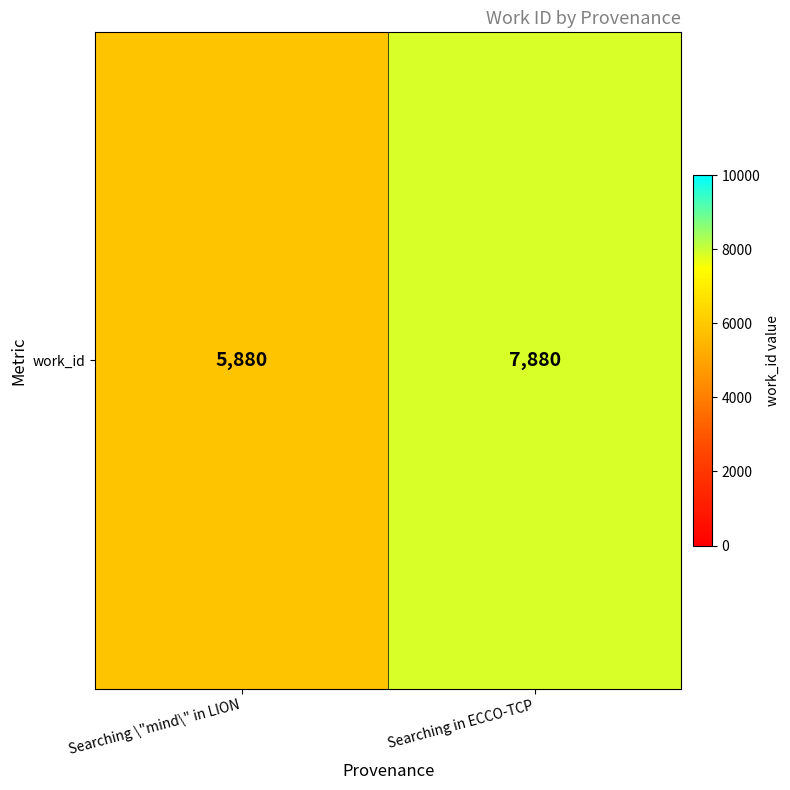

What is the difference between the maximum and minimum values?

2000